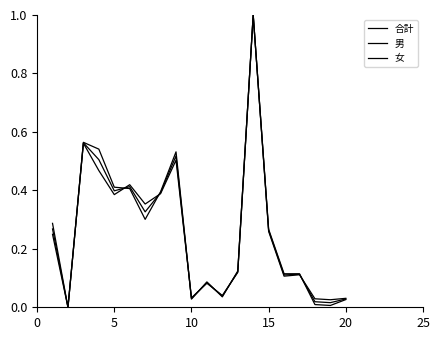

Reading left to right, list all the values displayed in this chart.

合計: 0.3	0.0	0.6	0.5	0.4	0.4	0.3	0.4	0.5	0.0	0.1	0.0	0.1	1.0	0.3	0.1	0.1	0.0	0.0	0.0
男: 0.3	0.0	0.6	0.5	0.4	0.4	0.4	0.4	0.5	0.0	0.1	0.0	0.1	1.0	0.3	0.1	0.1	0.0	0.0	0.0
女: 0.2	0.0	0.6	0.5	0.4	0.4	0.3	0.4	0.5	0.0	0.1	0.0	0.1	1.0	0.3	0.1	0.1	0.0	0.0	0.0